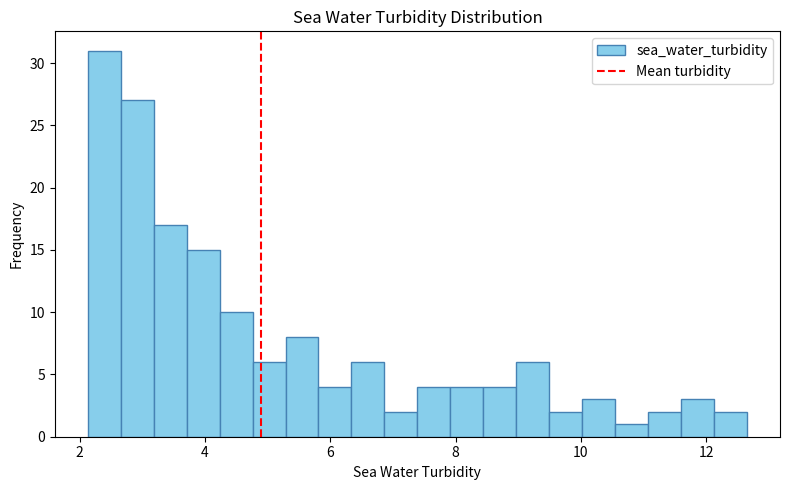

Around what value on the x-axis is the tallest bar? Give the approximate position of its centre, as read against the axis.

2.4